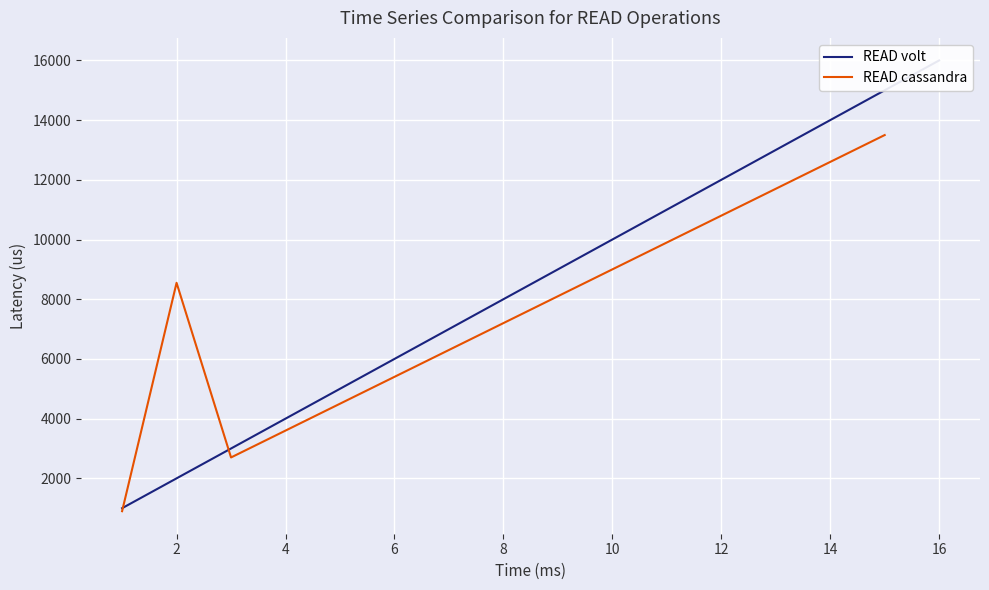

What is the total value across all series at 2?

10550.0